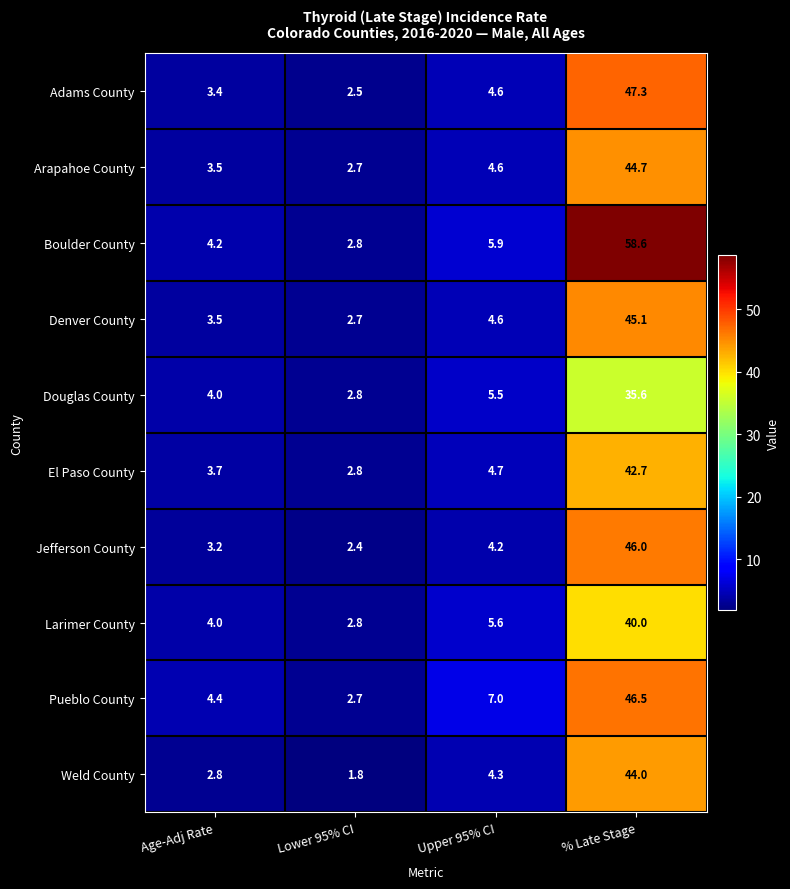

Read the Boulder County value at Age-Adj Rate.

4.2